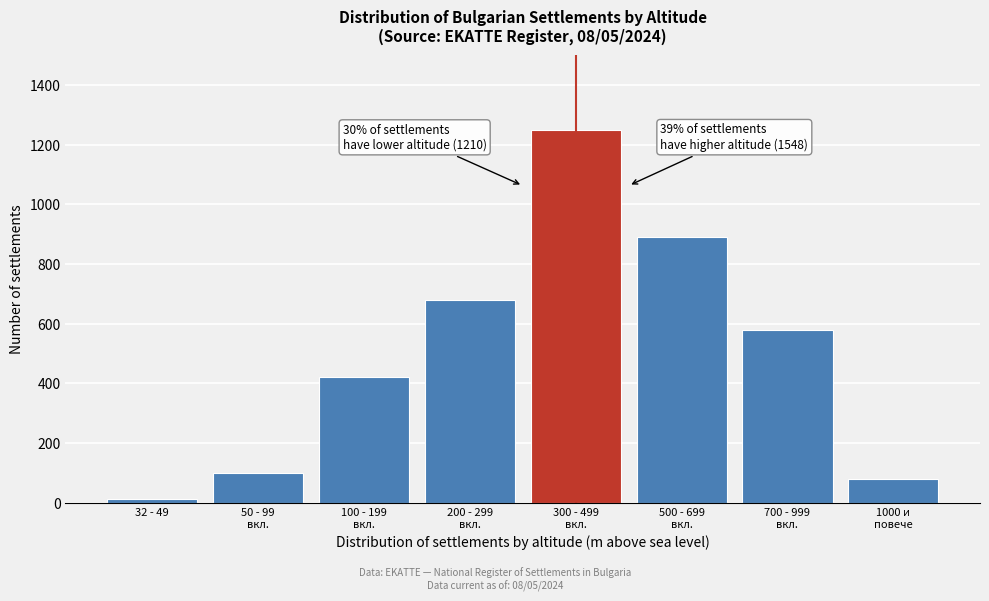

Reading right to left, extract all data points from this chart.

78	580	890	1250	680	420	98	12